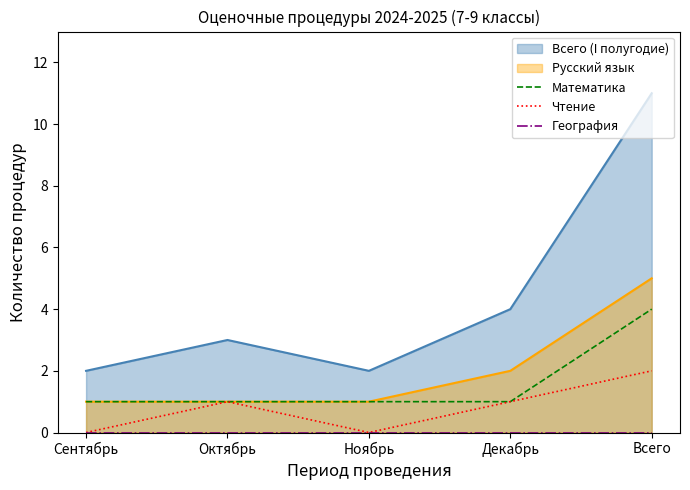

At which label is Русский язык closest to 3?

Декабрь